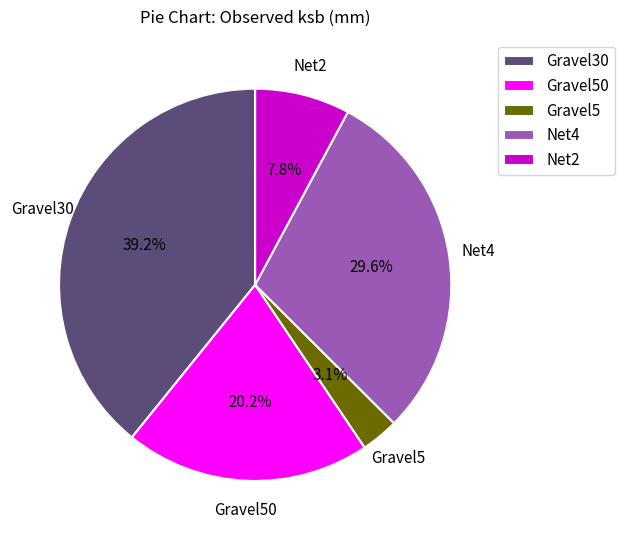

Which slice is the largest?

Gravel30